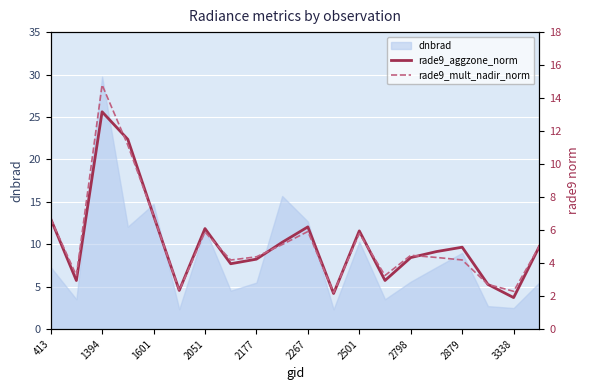

What is the sum of all rade9_aggzone_norm values?

104.0